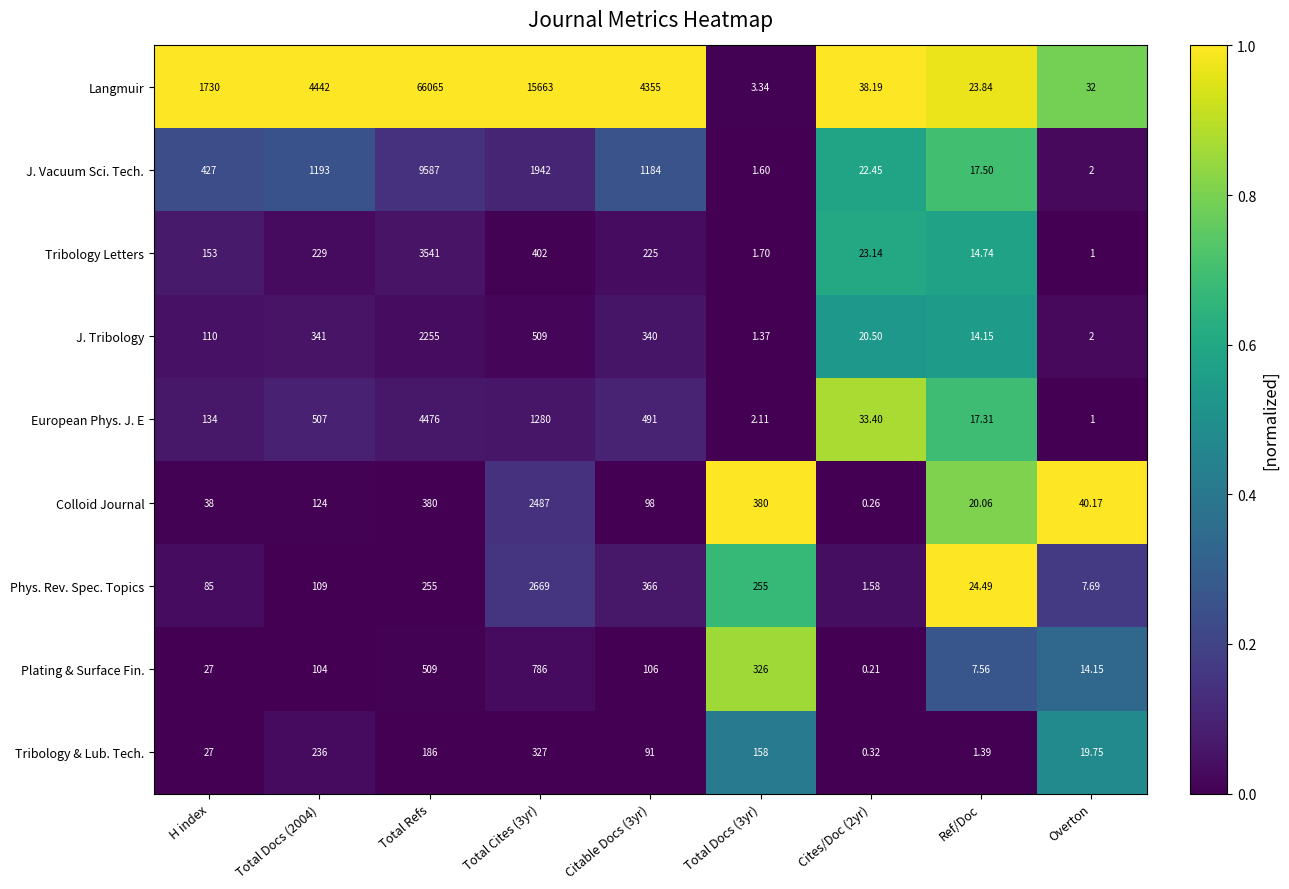

Count the number of categories in the chart.

9